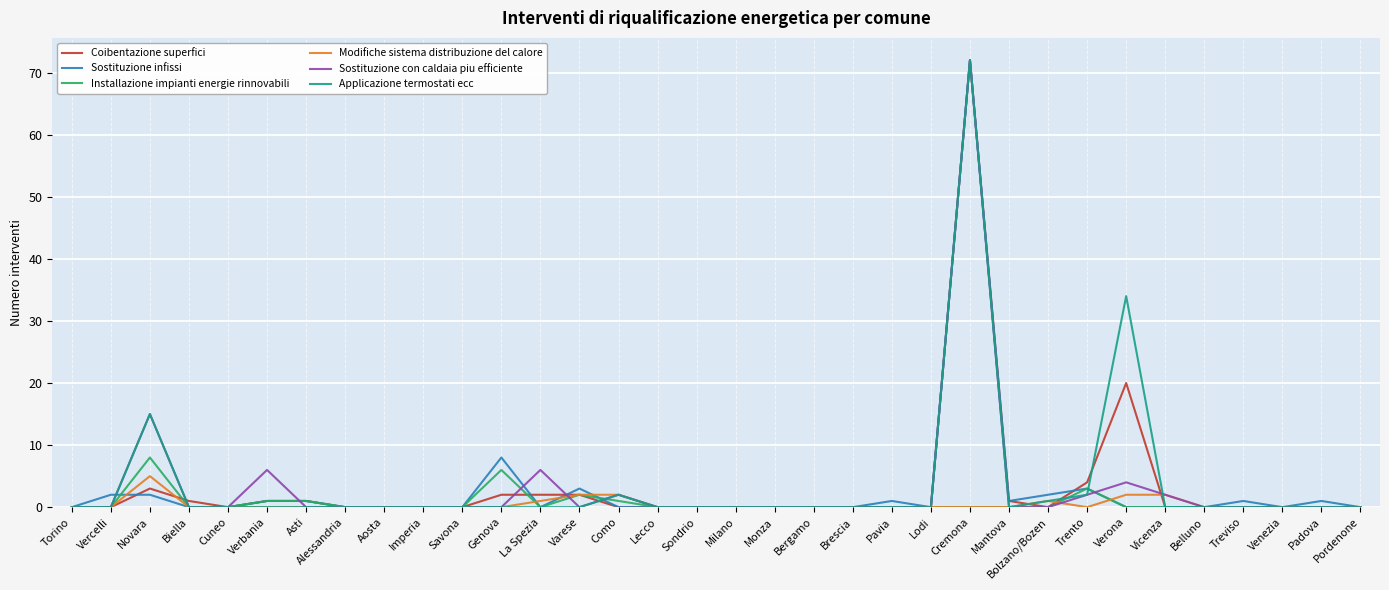

At which label does Sostituzione infissi reach its peak?

Cremona